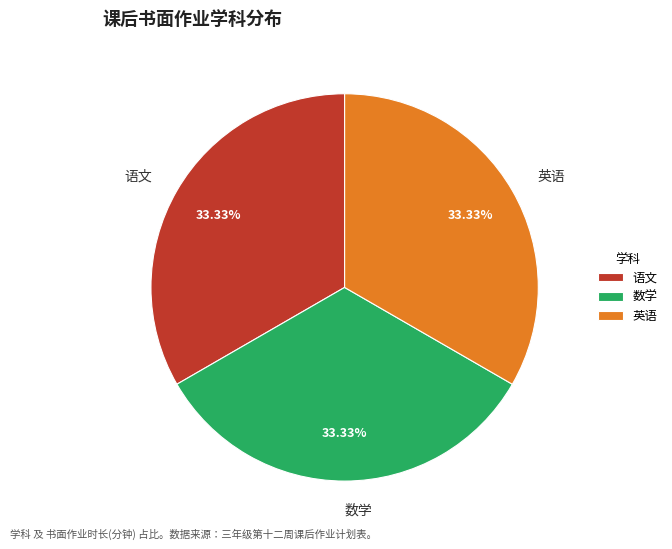

How many segments does this pie chart have?

3